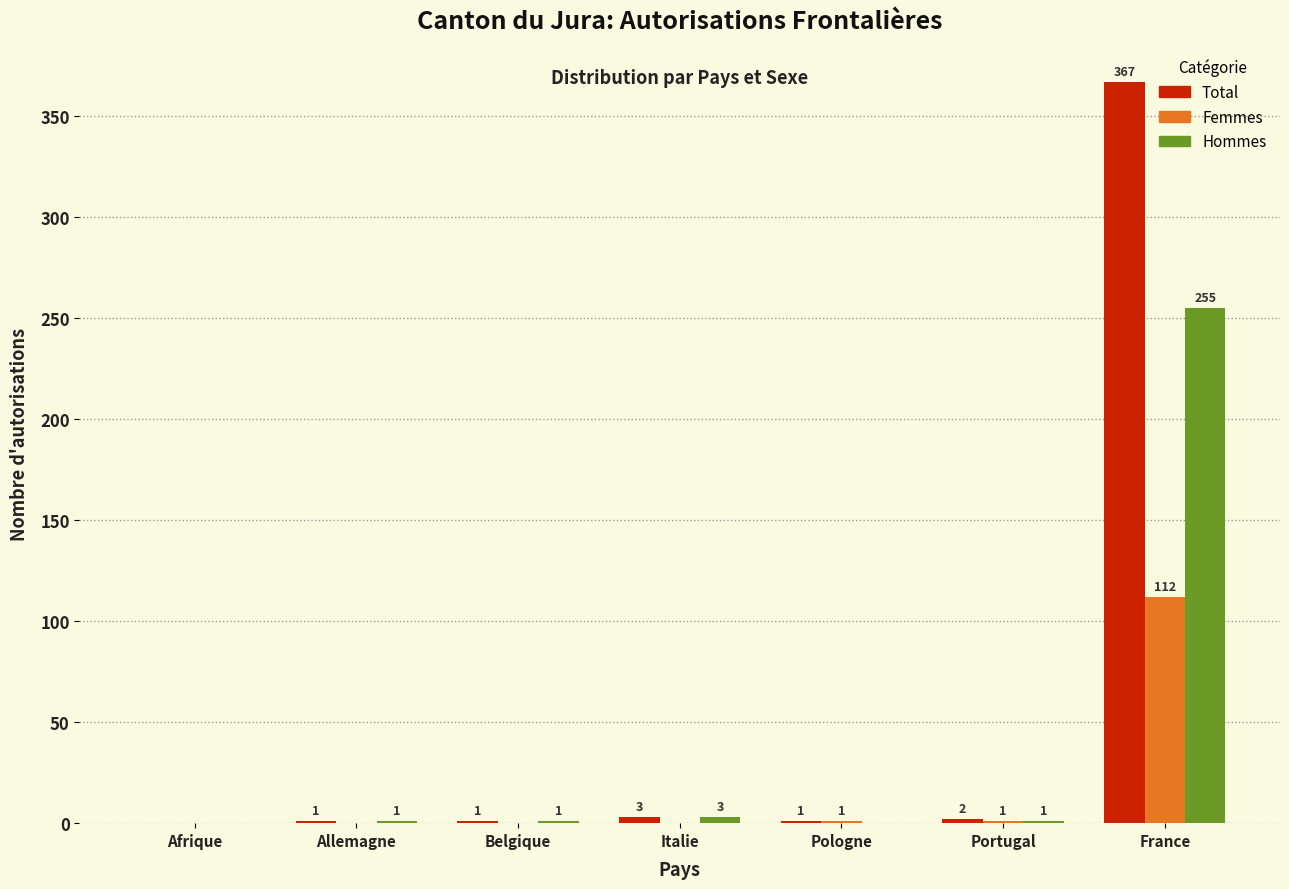

At which label is Hommes closest to 127?

Italie